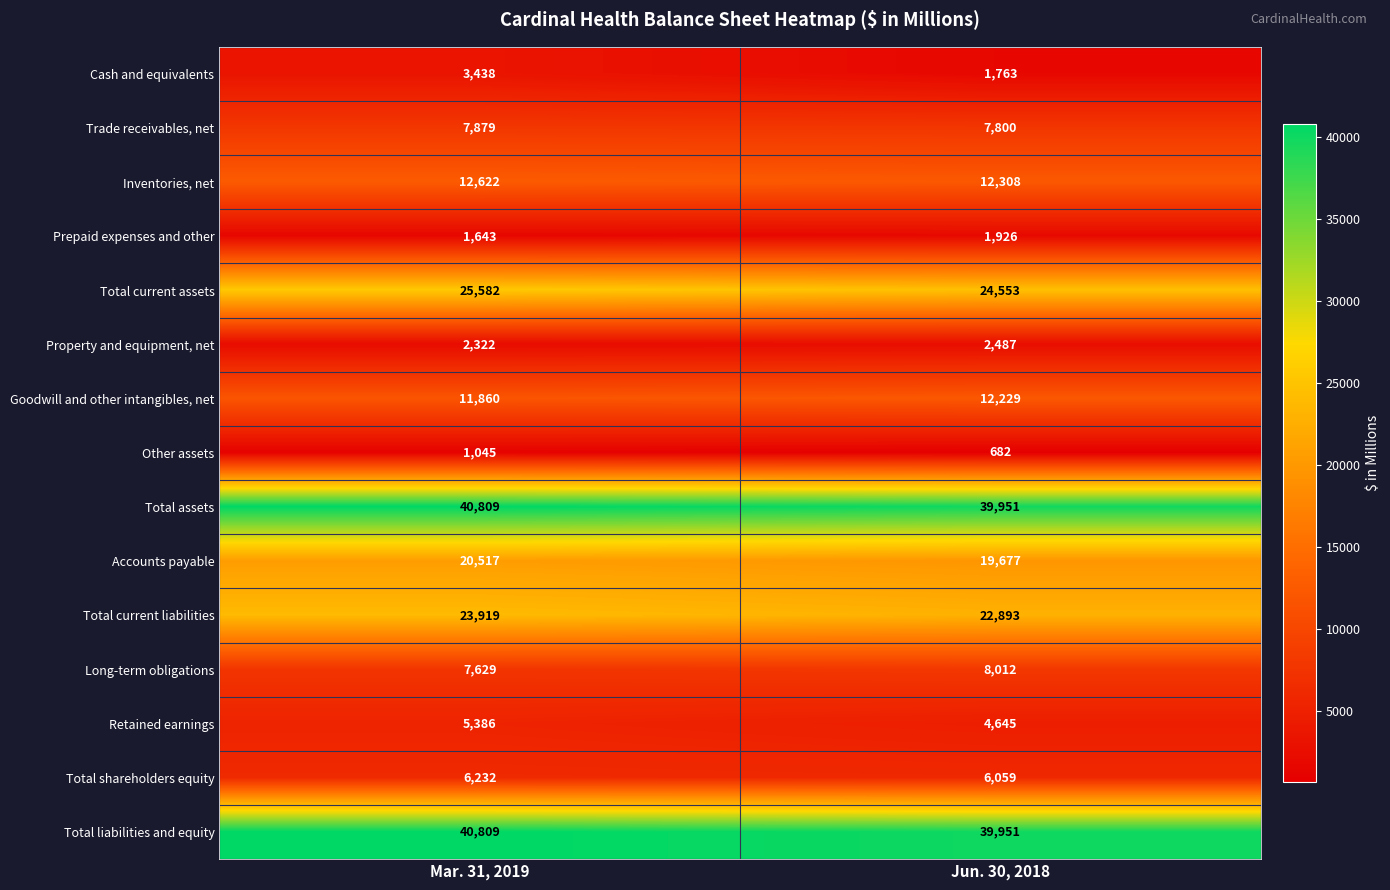

Reading left to right, transcribe all the data shown in this chart.

Cash and equivalents: 3438	1763
Trade receivables, net: 7879	7800
Inventories, net: 12622	12308
Prepaid expenses and other: 1643	1926
Total current assets: 25582	24553
Property and equipment, net: 2322	2487
Goodwill and other intangibles, net: 11860	12229
Other assets: 1045	682
Total assets: 40809	39951
Accounts payable: 20517	19677
Total current liabilities: 23919	22893
Long-term obligations: 7629	8012
Retained earnings: 5386	4645
Total shareholders equity: 6232	6059
Total liabilities and equity: 40809	39951